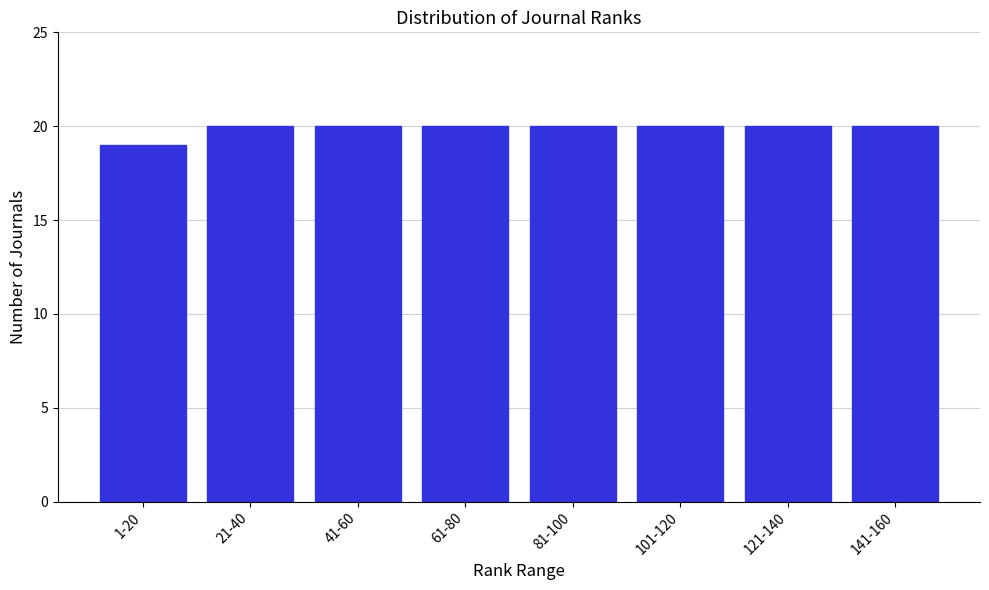

Reading left to right, what are all the values shown in this chart?

1-20=19	21-40=20	41-60=20	61-80=20	81-100=20	101-120=20	121-140=20	141-160=20